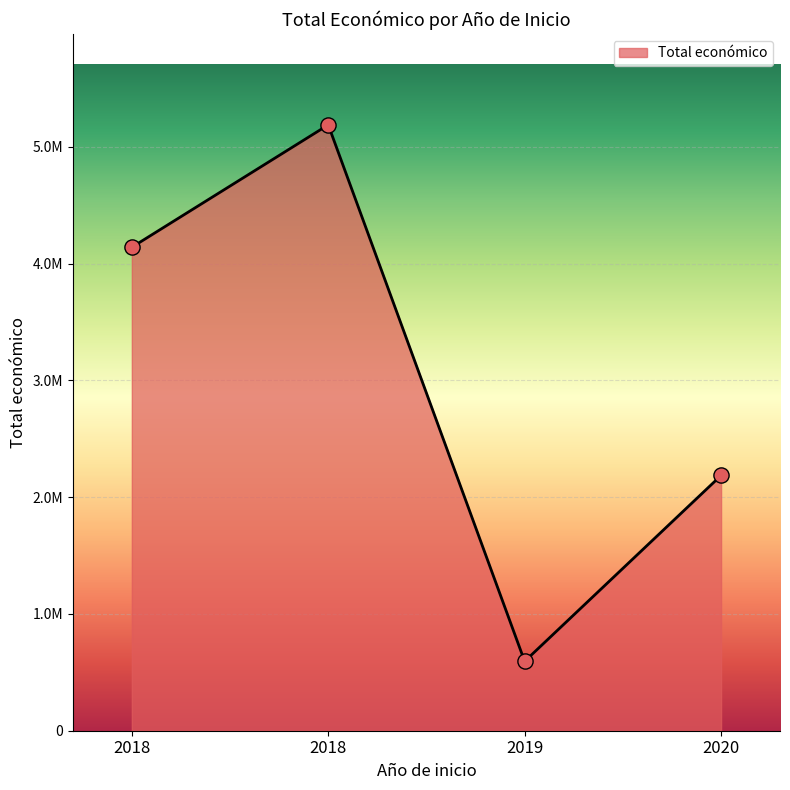

What is the change in value from 2018 to 2018?

+1047862